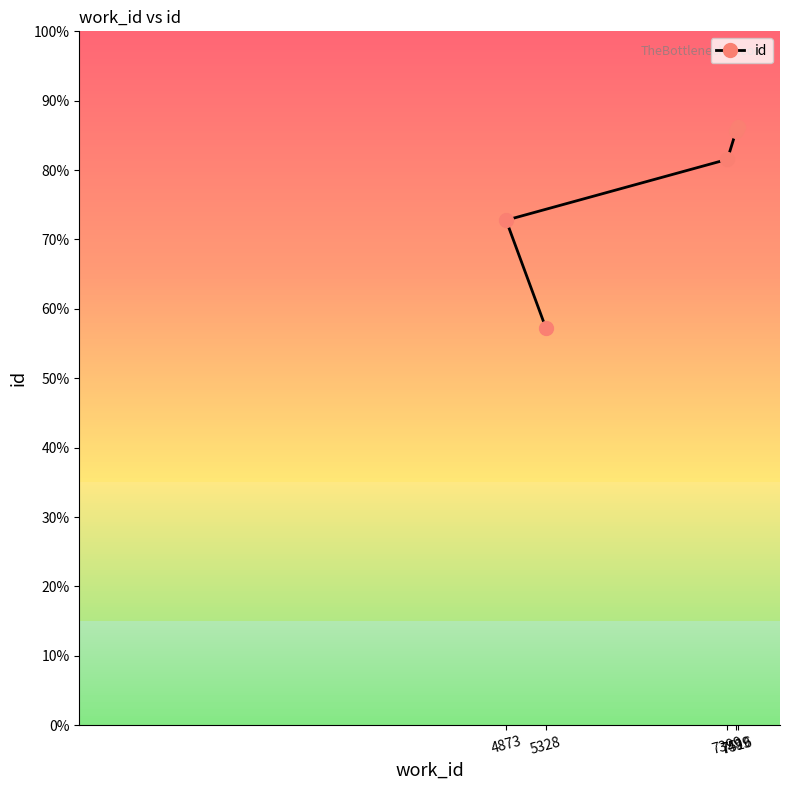

List the labels in order of value, smallest first.

5328, 4873, 7399, 7499, 7516